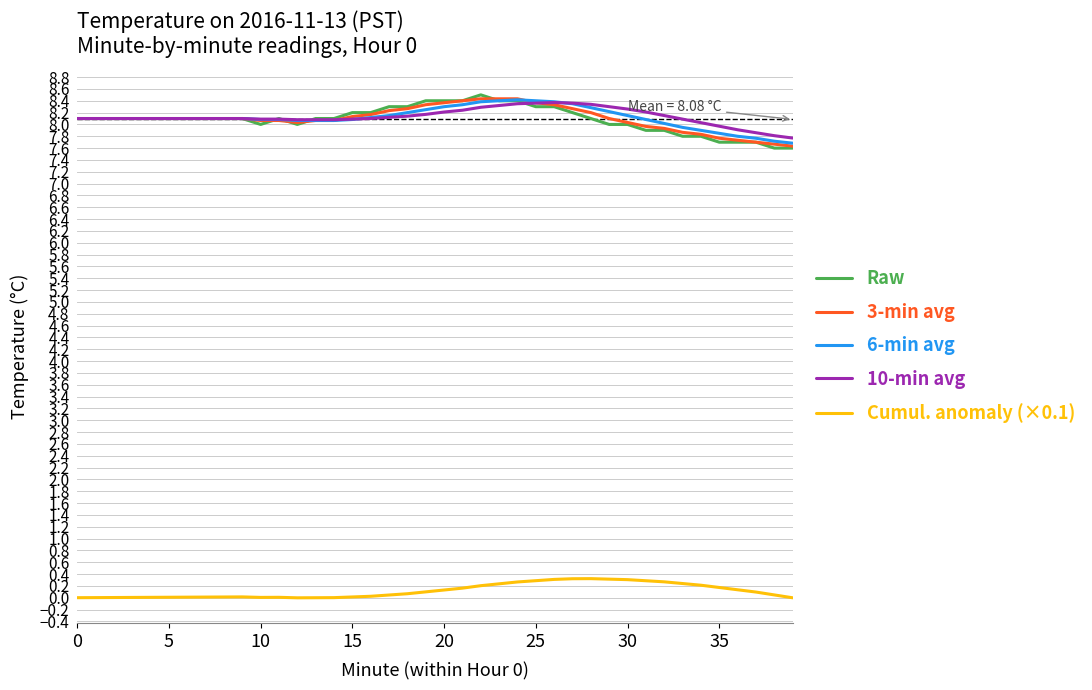

How many lines are shown in the chart?

5